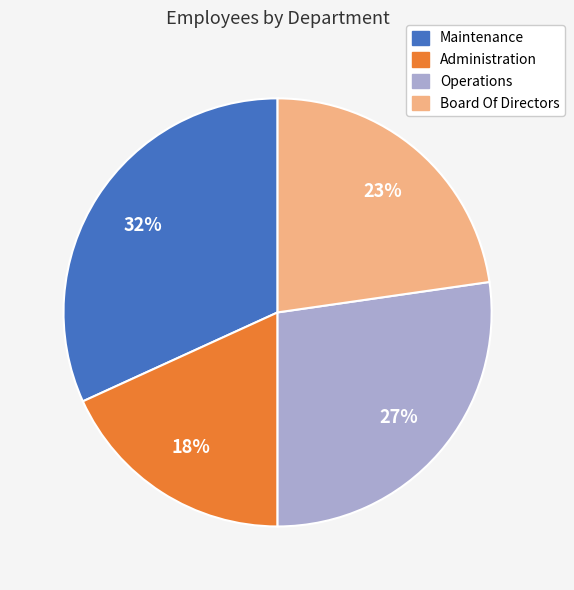

Is the sum of Board Of Directors and Maintenance greater than half?

Yes